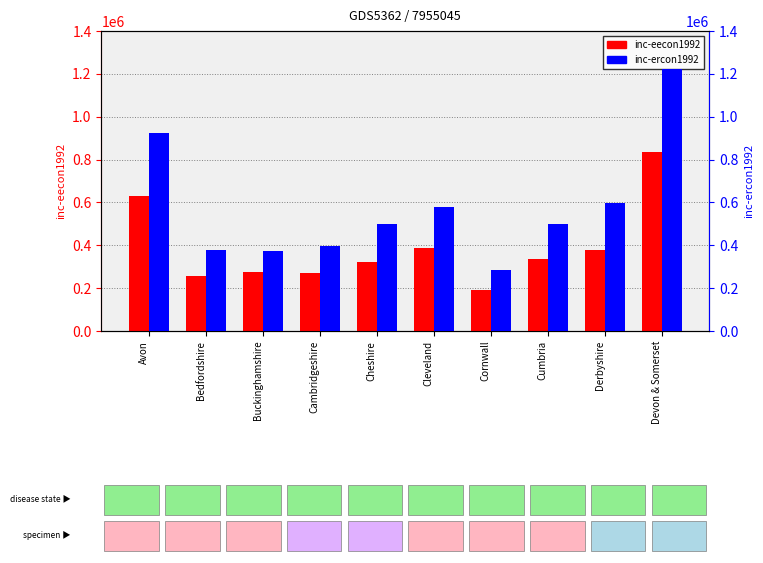

Rank the series at Avon from highest to lowest value.

inc-ercon1992, inc-eecon1992